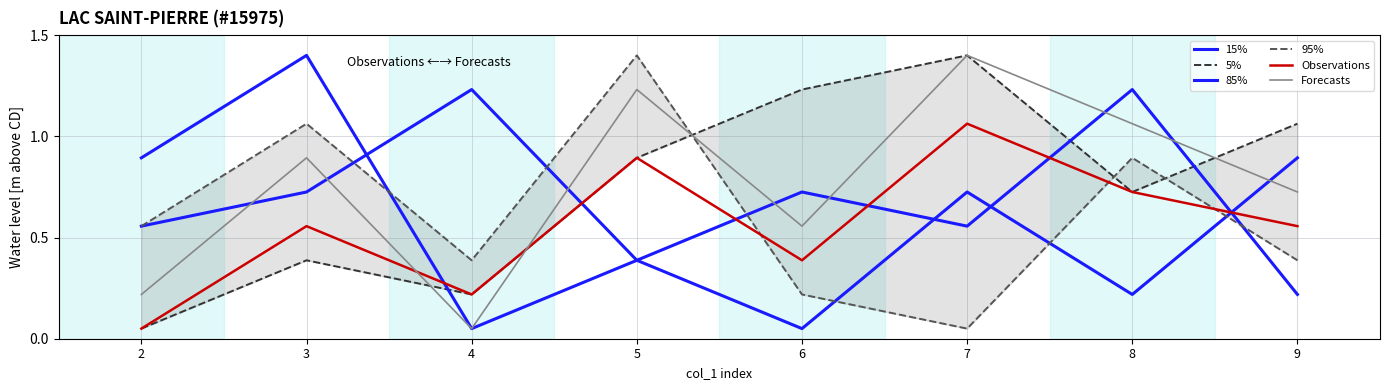

What is the average value of the 15% series?

0.6